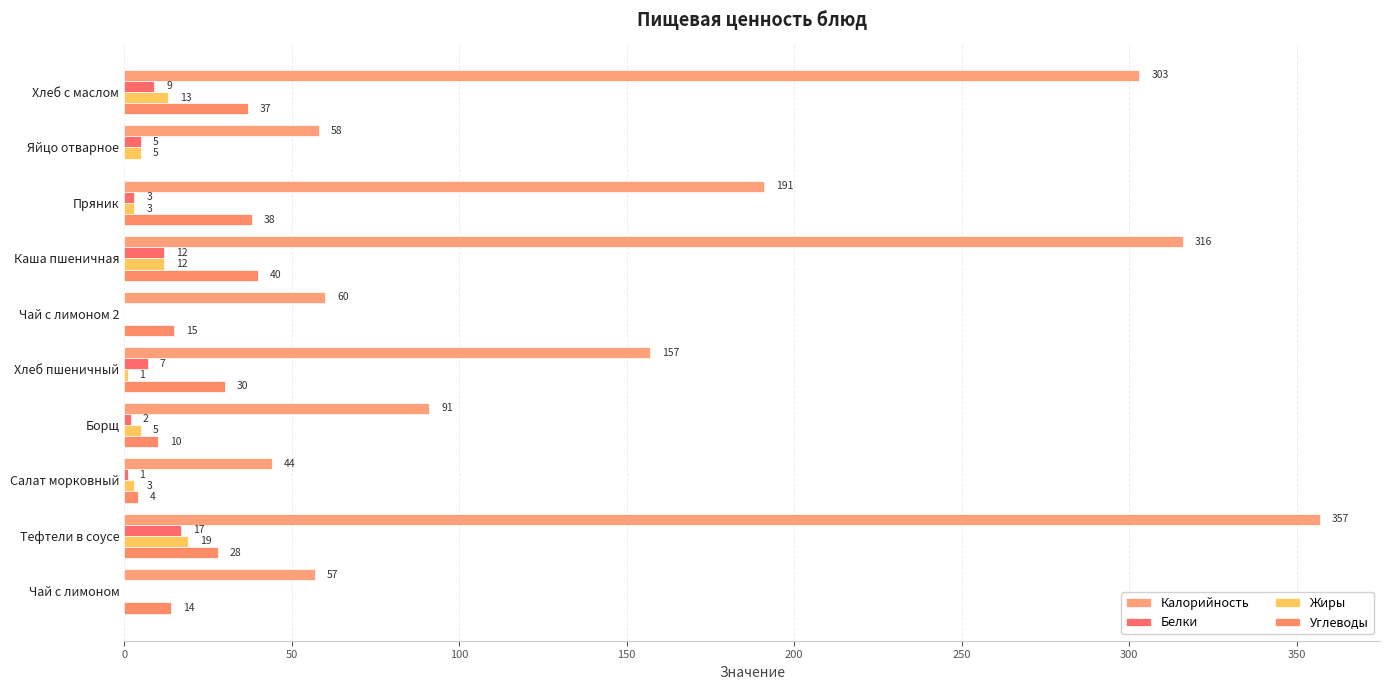

How many positive values does the Белки series have?

8